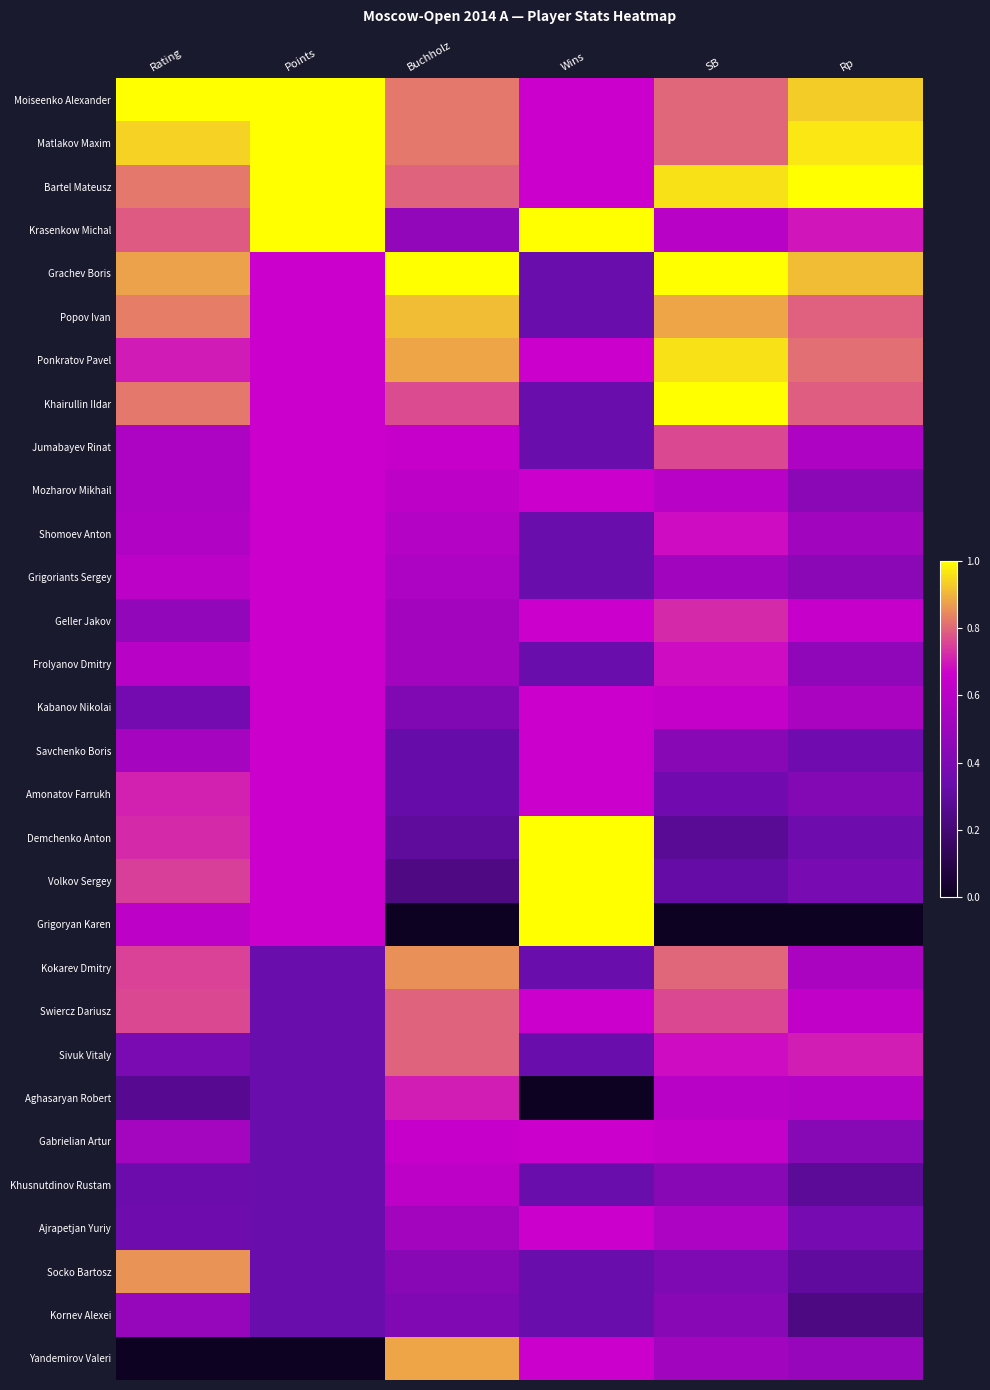

Reading left to right, what are all the values shown in this chart?

Moiseenko Alexander: Rating=1.0	Points=1.0	Buchholz=0.8	Wins=0.7	SB=0.8	Rp=0.9
Matlakov Maxim: Rating=0.9	Points=1.0	Buchholz=0.8	Wins=0.7	SB=0.8	Rp=1.0
Bartel Mateusz: Rating=0.8	Points=1.0	Buchholz=0.8	Wins=0.7	SB=1.0	Rp=1.0
Krasenkow Michal: Rating=0.8	Points=1.0	Buchholz=0.5	Wins=1.0	SB=0.6	Rp=0.7
Grachev Boris: Rating=0.9	Points=0.7	Buchholz=1.0	Wins=0.3	SB=1.0	Rp=0.9
Popov Ivan: Rating=0.8	Points=0.7	Buchholz=0.9	Wins=0.3	SB=0.9	Rp=0.8
Ponkratov Pavel: Rating=0.7	Points=0.7	Buchholz=0.9	Wins=0.7	SB=1.0	Rp=0.8
Khairullin Ildar: Rating=0.8	Points=0.7	Buchholz=0.8	Wins=0.3	SB=1.0	Rp=0.8
Jumabayev Rinat: Rating=0.6	Points=0.7	Buchholz=0.6	Wins=0.3	SB=0.8	Rp=0.6
Mozharov Mikhail: Rating=0.6	Points=0.7	Buchholz=0.6	Wins=0.7	SB=0.6	Rp=0.4
Shomoev Anton: Rating=0.6	Points=0.7	Buchholz=0.6	Wins=0.3	SB=0.7	Rp=0.5
Grigoriants Sergey: Rating=0.6	Points=0.7	Buchholz=0.6	Wins=0.3	SB=0.5	Rp=0.4
Geller Jakov: Rating=0.5	Points=0.7	Buchholz=0.5	Wins=0.7	SB=0.7	Rp=0.6
Frolyanov Dmitry: Rating=0.6	Points=0.7	Buchholz=0.5	Wins=0.3	SB=0.7	Rp=0.5
Kabanov Nikolai: Rating=0.4	Points=0.7	Buchholz=0.4	Wins=0.7	SB=0.6	Rp=0.6
Savchenko Boris: Rating=0.5	Points=0.7	Buchholz=0.3	Wins=0.7	SB=0.4	Rp=0.4
Amonatov Farrukh: Rating=0.7	Points=0.7	Buchholz=0.3	Wins=0.7	SB=0.4	Rp=0.4
Demchenko Anton: Rating=0.7	Points=0.7	Buchholz=0.3	Wins=1.0	SB=0.3	Rp=0.4
Volkov Sergey: Rating=0.7	Points=0.7	Buchholz=0.2	Wins=1.0	SB=0.3	Rp=0.4
Grigoryan Karen: Rating=0.6	Points=0.7	Buchholz=0.0	Wins=1.0	SB=0.0	Rp=0.0
Kokarev Dmitry: Rating=0.8	Points=0.3	Buchholz=0.9	Wins=0.3	SB=0.8	Rp=0.6
Swiercz Dariusz: Rating=0.8	Points=0.3	Buchholz=0.8	Wins=0.7	SB=0.8	Rp=0.6
Sivuk Vitaly: Rating=0.4	Points=0.3	Buchholz=0.8	Wins=0.3	SB=0.7	Rp=0.7
Aghasaryan Robert: Rating=0.3	Points=0.3	Buchholz=0.7	Wins=0.0	SB=0.6	Rp=0.6
Gabrielian Artur: Rating=0.5	Points=0.3	Buchholz=0.6	Wins=0.7	SB=0.6	Rp=0.4
Khusnutdinov Rustam: Rating=0.3	Points=0.3	Buchholz=0.6	Wins=0.3	SB=0.4	Rp=0.3
Ajrapetjan Yuriy: Rating=0.4	Points=0.3	Buchholz=0.5	Wins=0.7	SB=0.6	Rp=0.4
Socko Bartosz: Rating=0.9	Points=0.3	Buchholz=0.4	Wins=0.3	SB=0.4	Rp=0.3
Kornev Alexei: Rating=0.5	Points=0.3	Buchholz=0.4	Wins=0.3	SB=0.4	Rp=0.2
Yandemirov Valeri: Rating=0.0	Points=0.0	Buchholz=0.9	Wins=0.7	SB=0.5	Rp=0.5